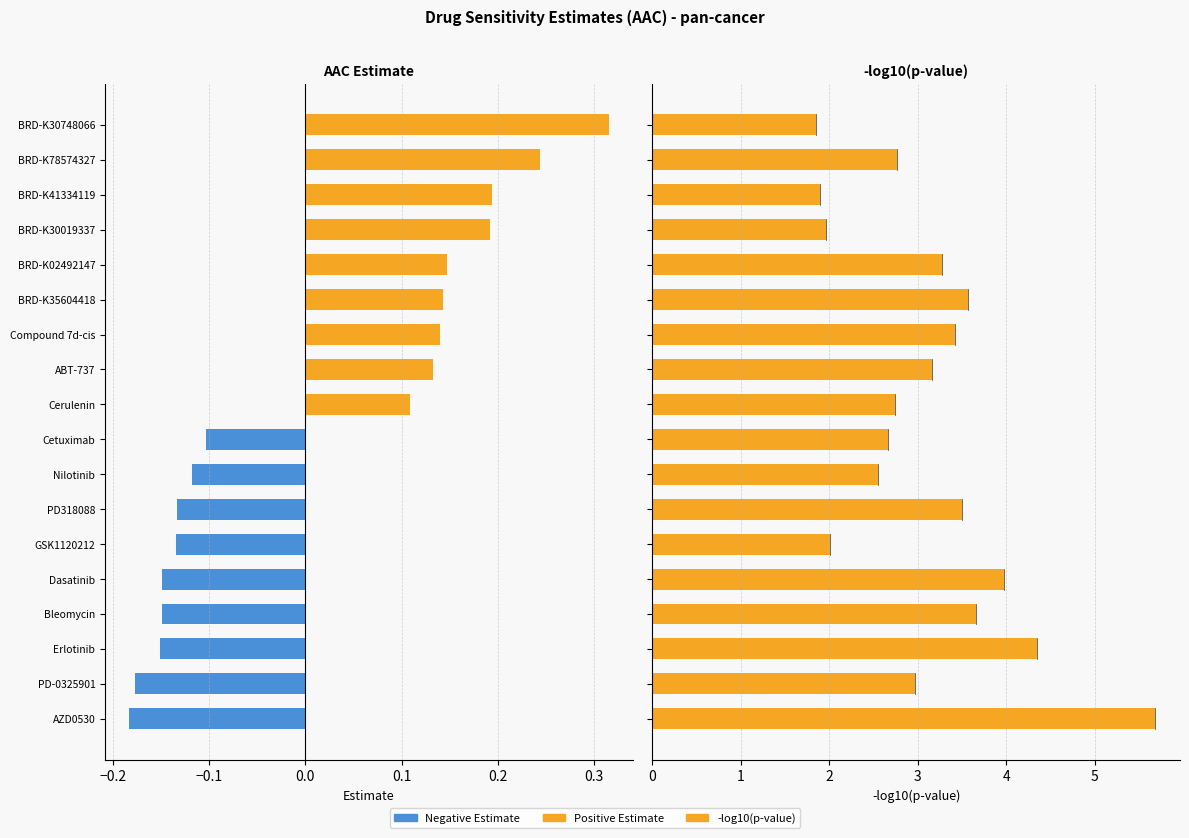

Read the -log10(p-value) value at GSK1120212.

2.0